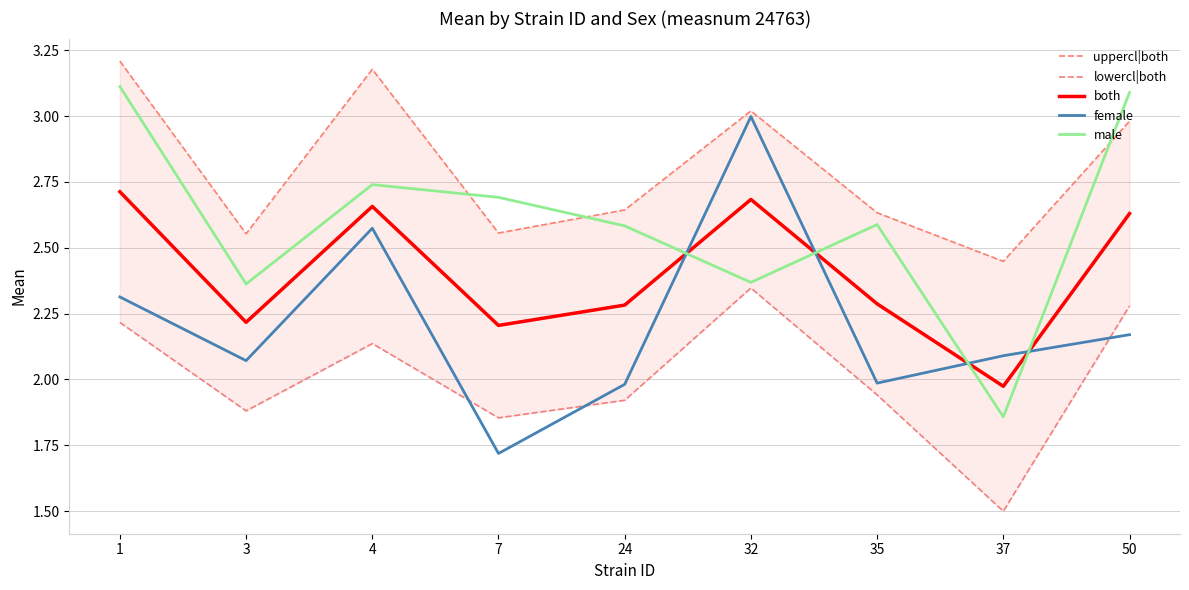

Where is uppercl|both nearest to the value 2?

37